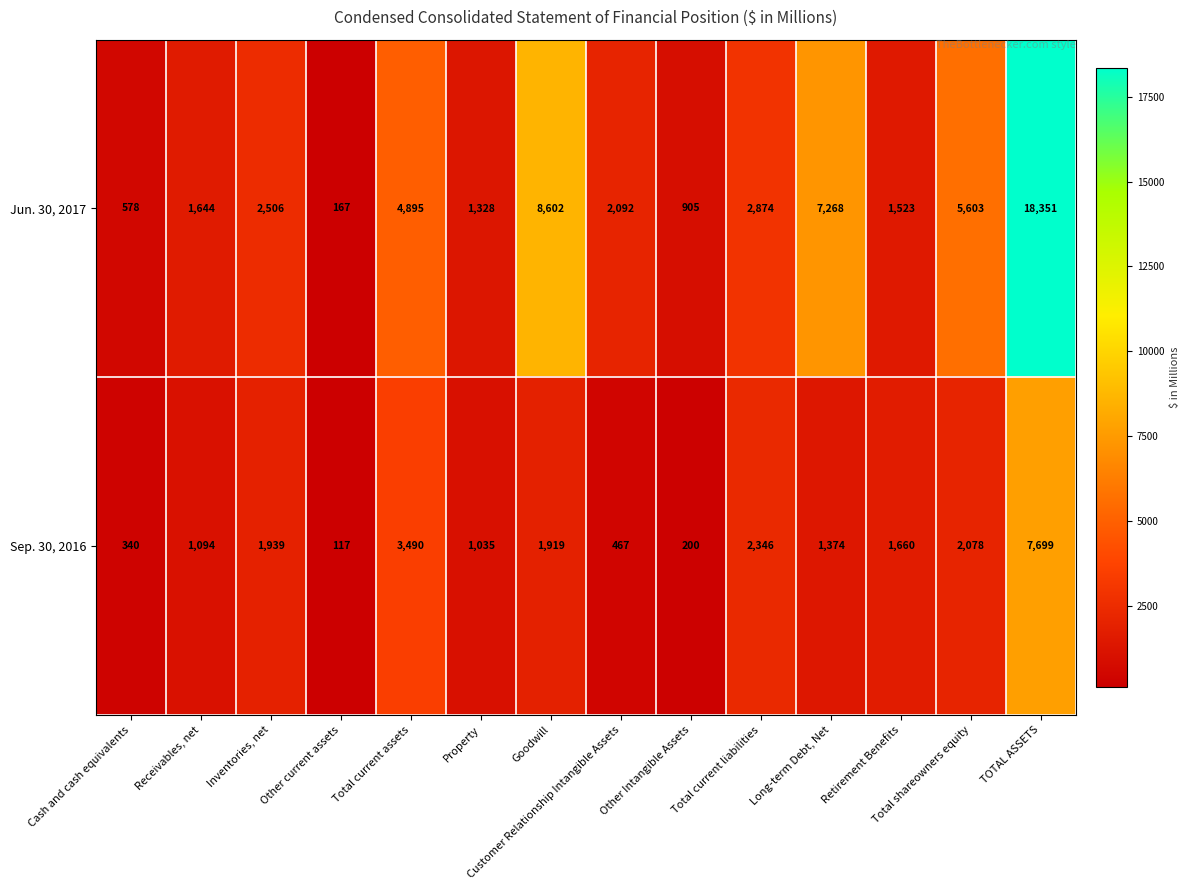

At which category is the sum across all series the highest?

TOTAL ASSETS